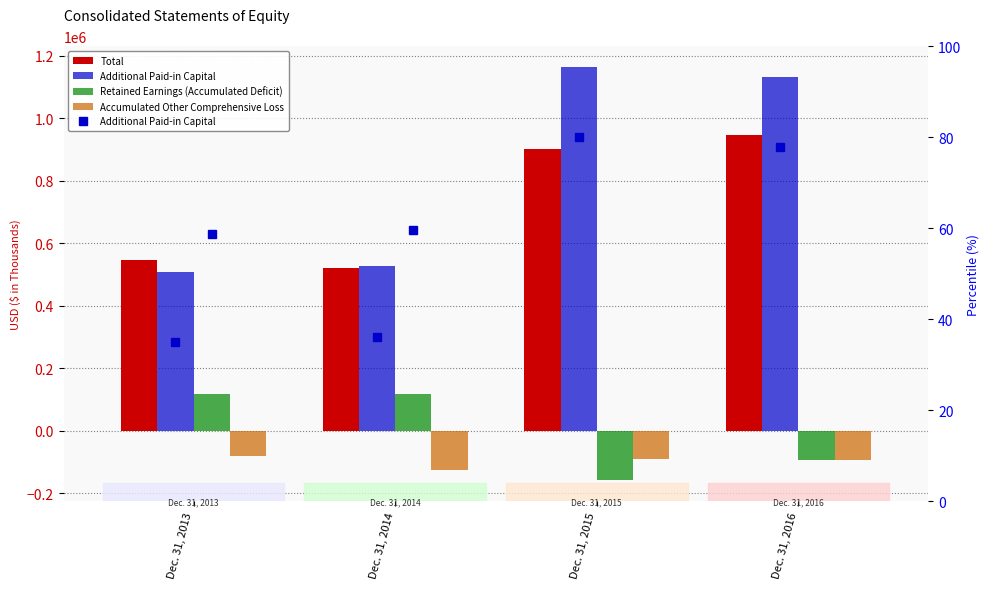

Which category has the highest value in the Additional Paid-in Capital series?

Dec. 31, 2015